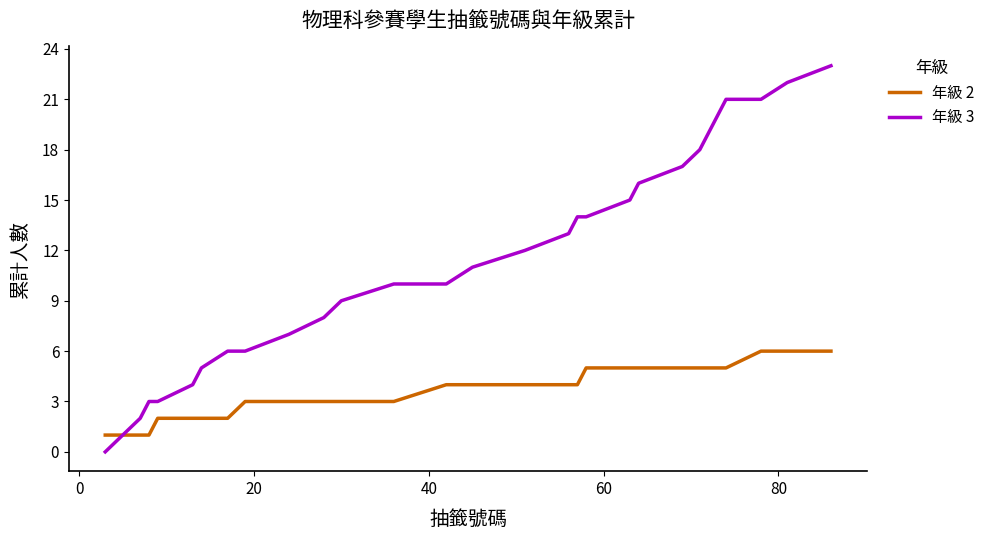

Which series has the largest range (max minus min)?

年級 3